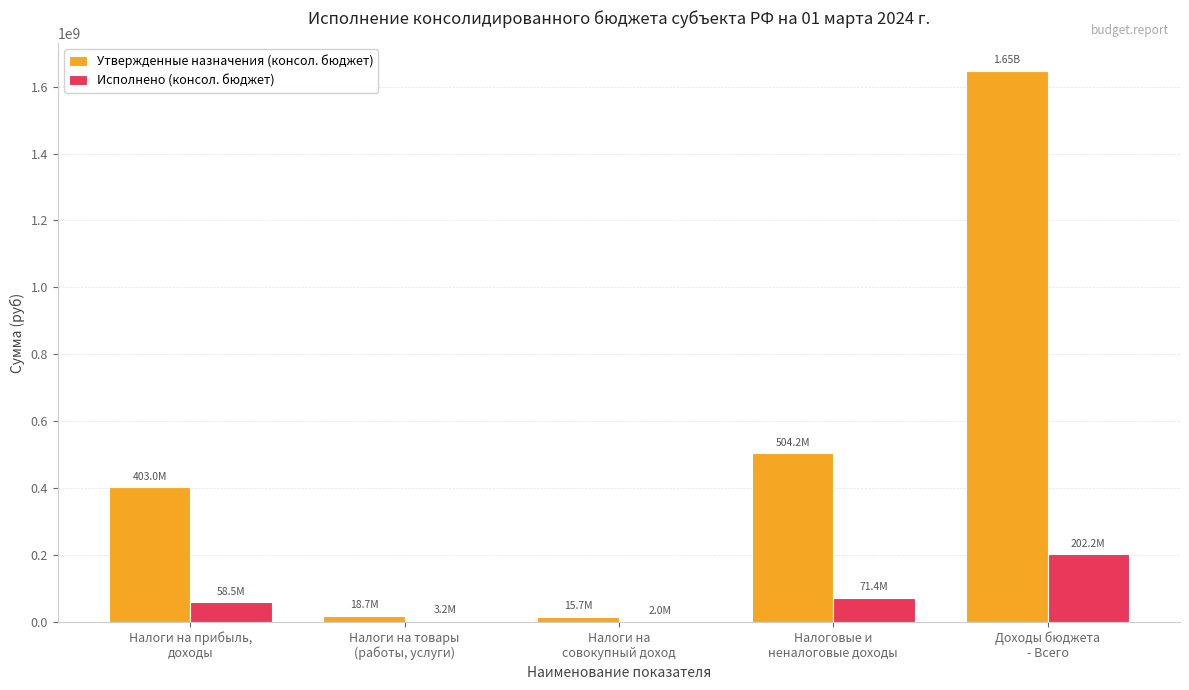

Which series has the largest range (max minus min)?

Утвержденные назначения (консол. бюджет)